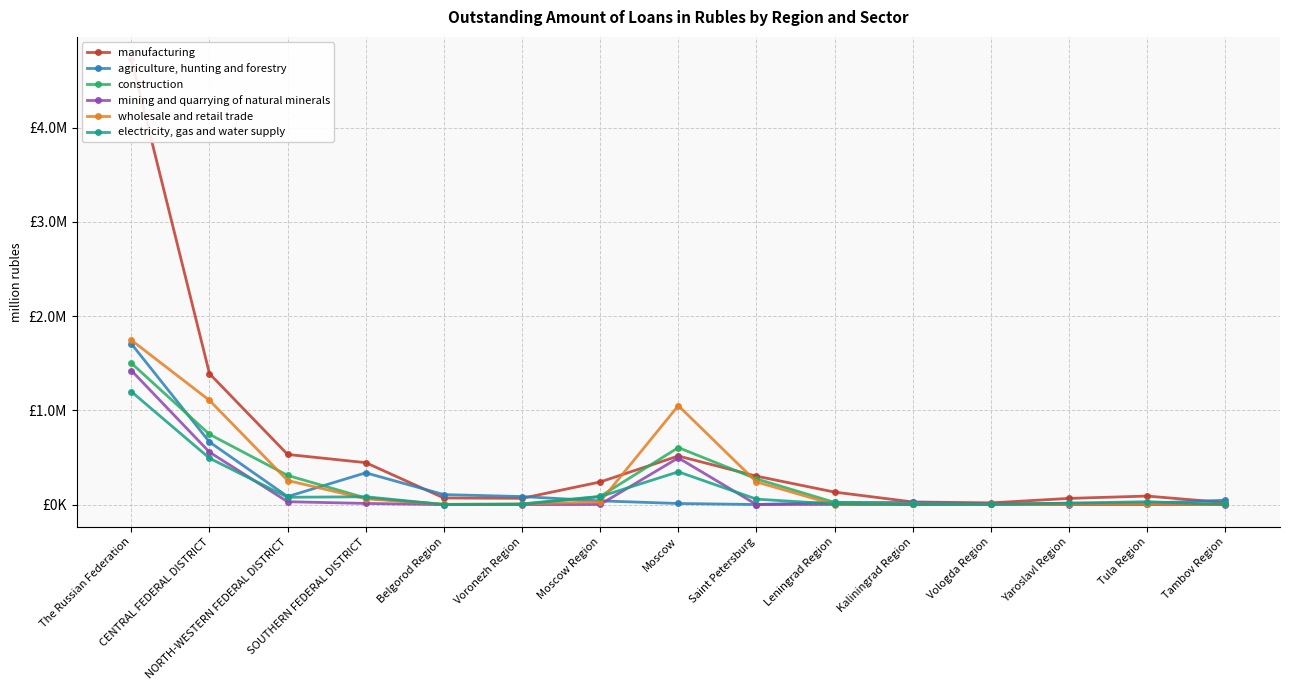

The electricity, gas and water supply series shows 58121 at Moscow Region. True or false?

False